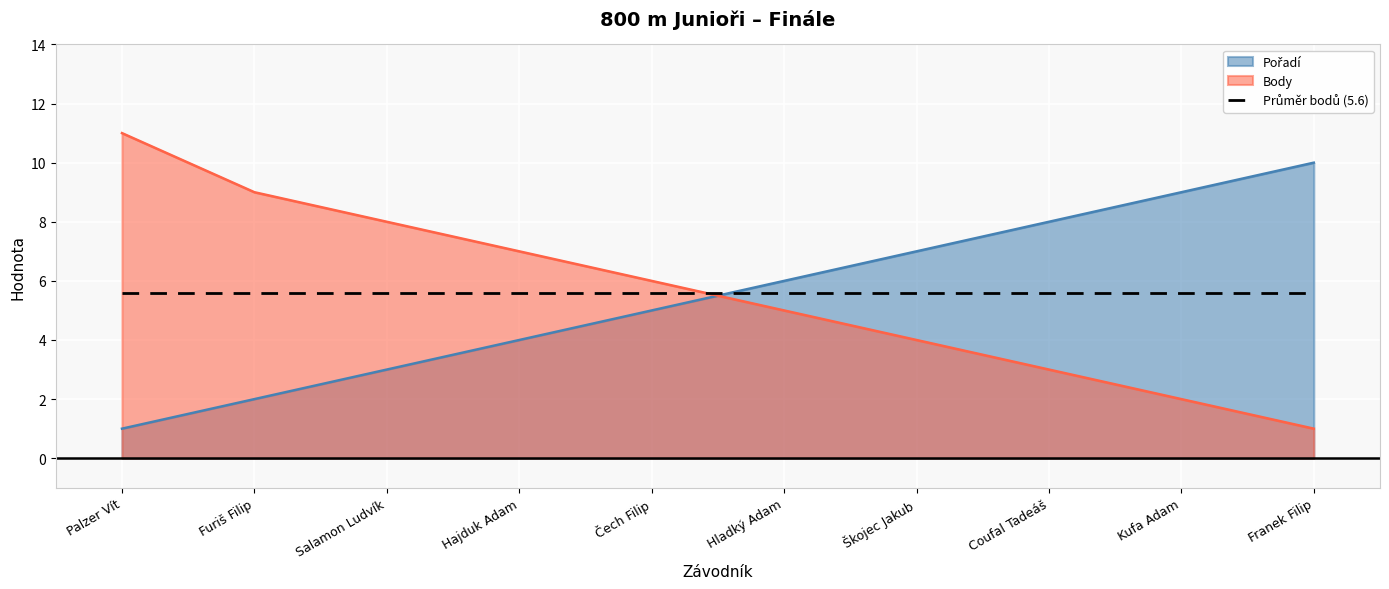

What is the lowest value of the Body series?

1.0